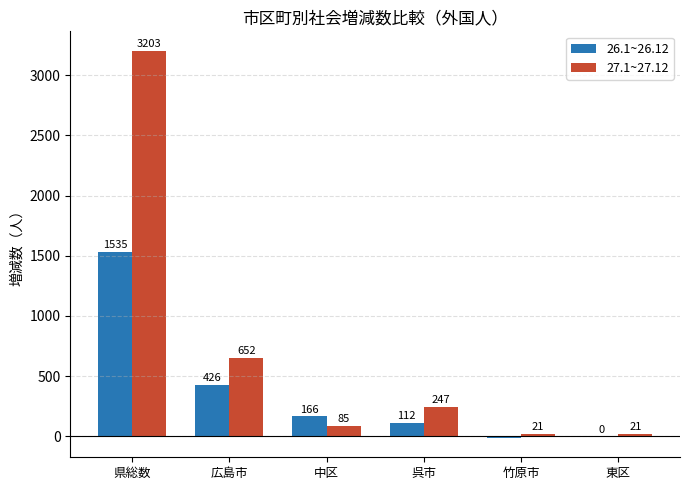

Is it true that 27.1~27.12 equals 987 at 県総数?

False